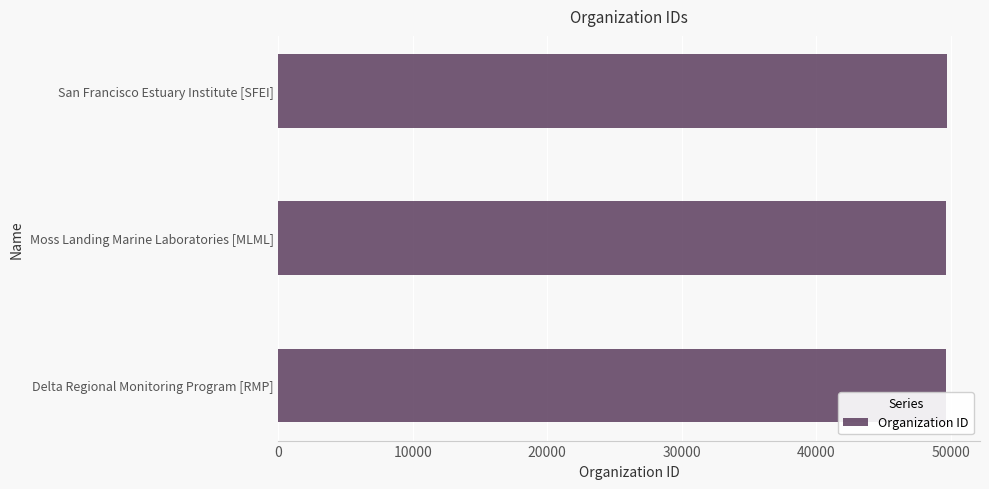

What is the average value?

49675